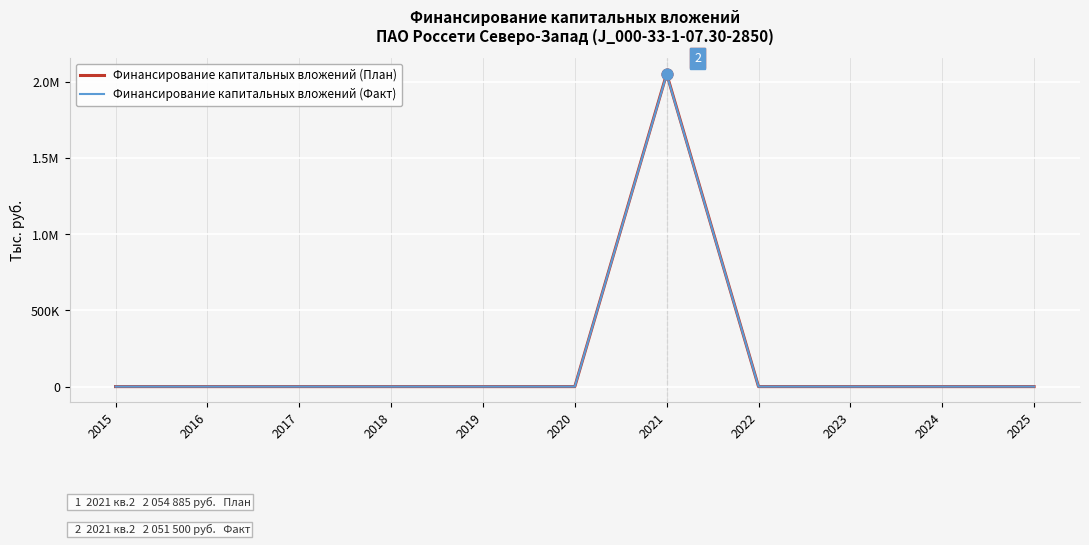

What are all the series names shown in the legend?

Финансирование капитальных вложений (План), Финансирование капитальных вложений (Факт)